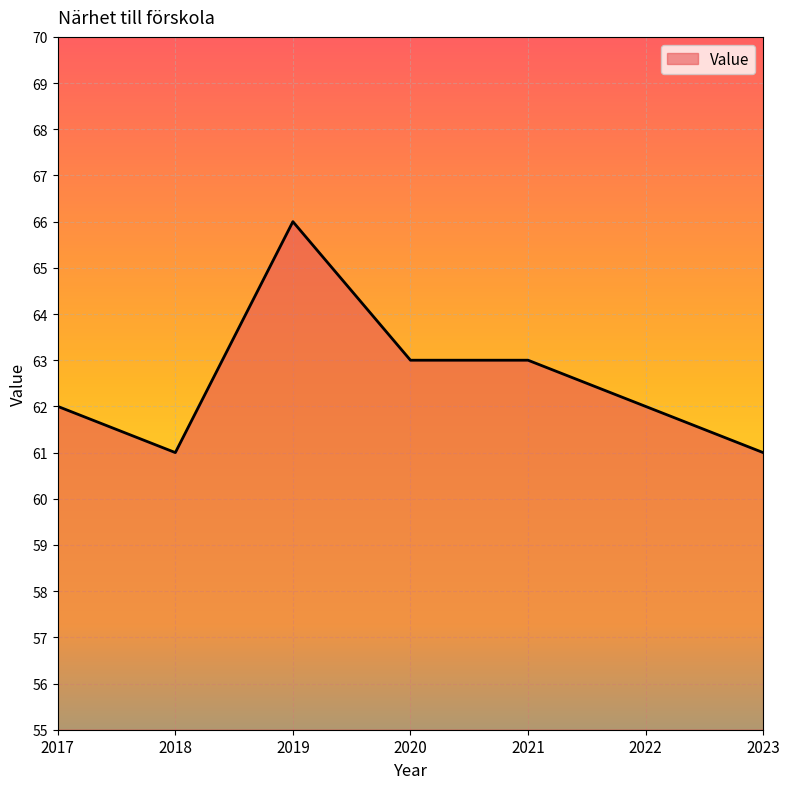

Count the number of categories in the chart.

7